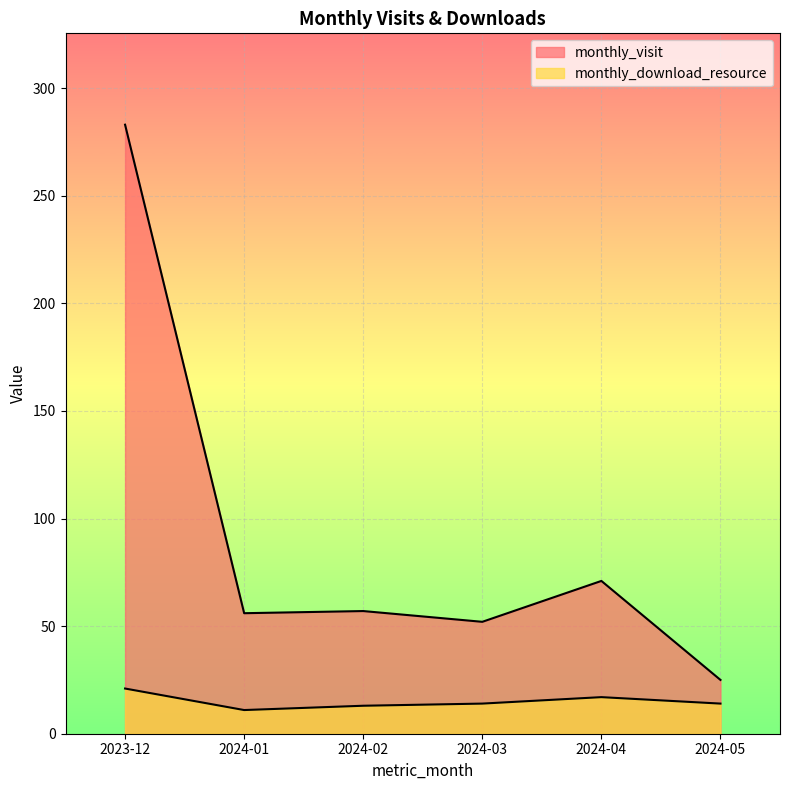

What is the difference between the maximum and minimum values in the monthly_visit series?

258